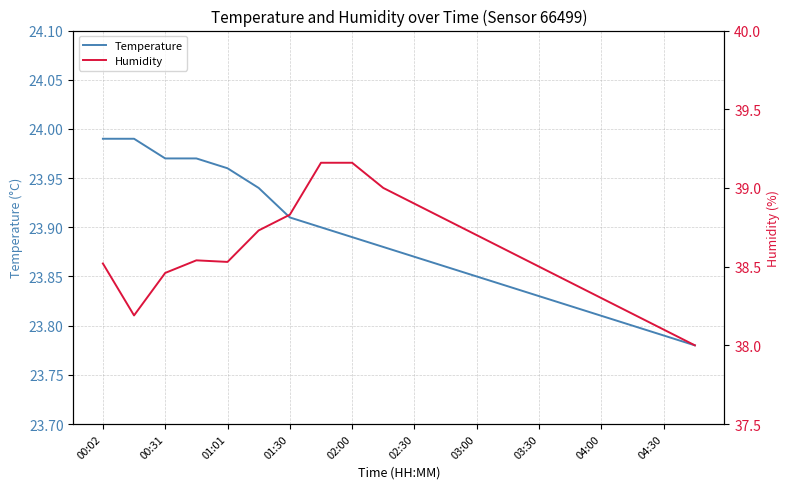

What is the sum of all Temperature values?

477.6